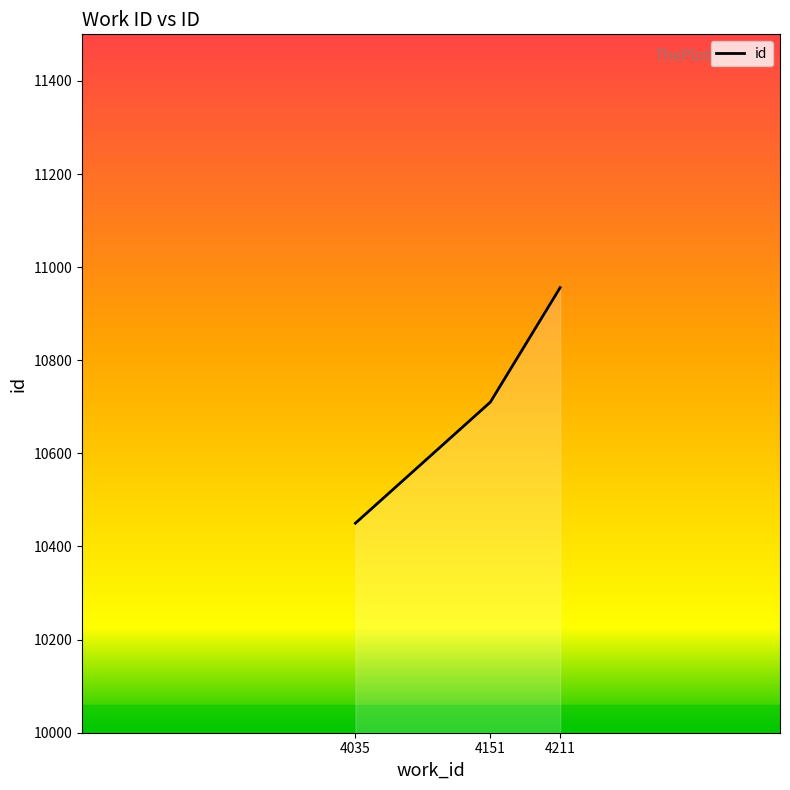

List the labels in order of value, largest first.

4211, 4151, 4035